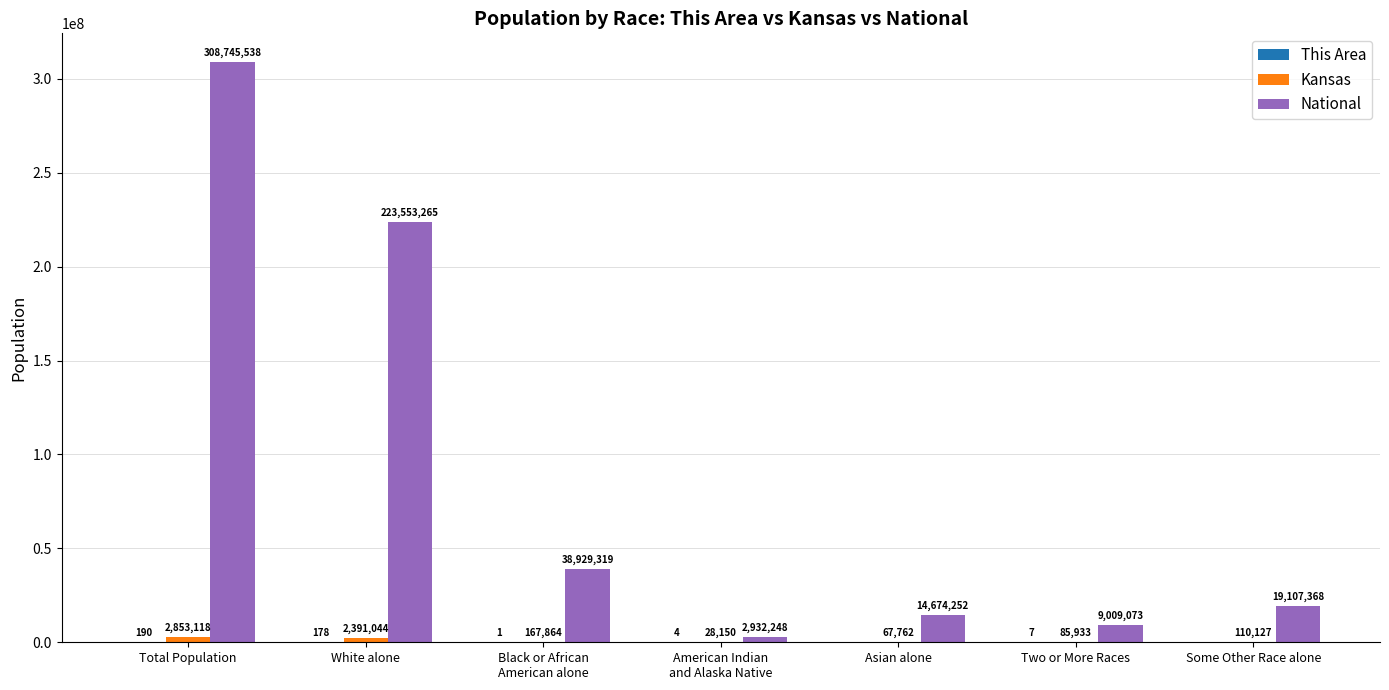

Between Two or More Races and Some Other Race alone, which series saw the biggest shift?

National